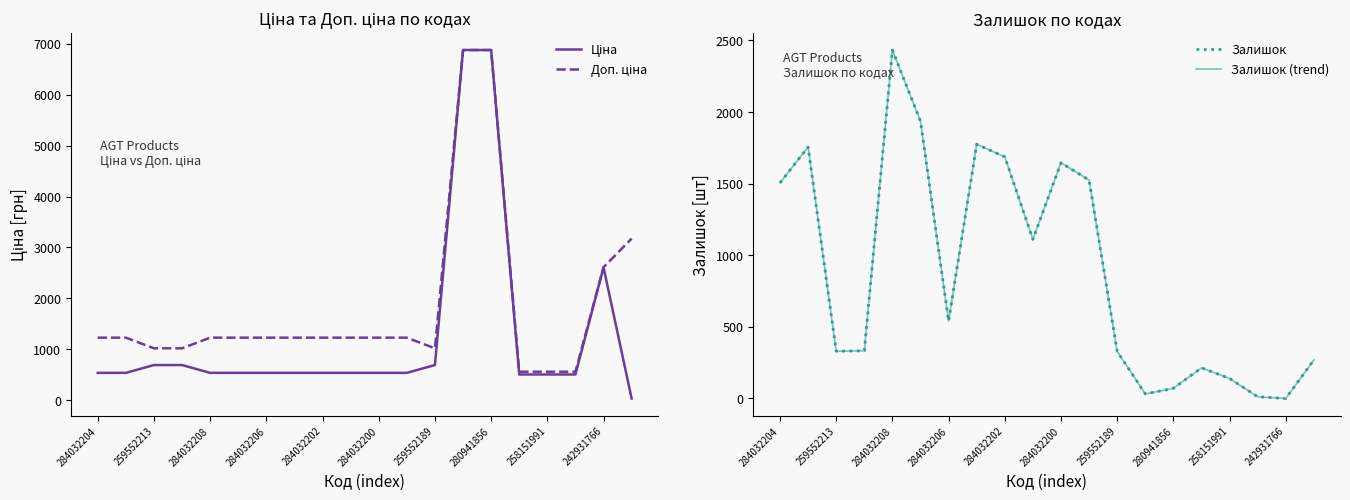

Between 15 and 242931766, which is larger?

242931766